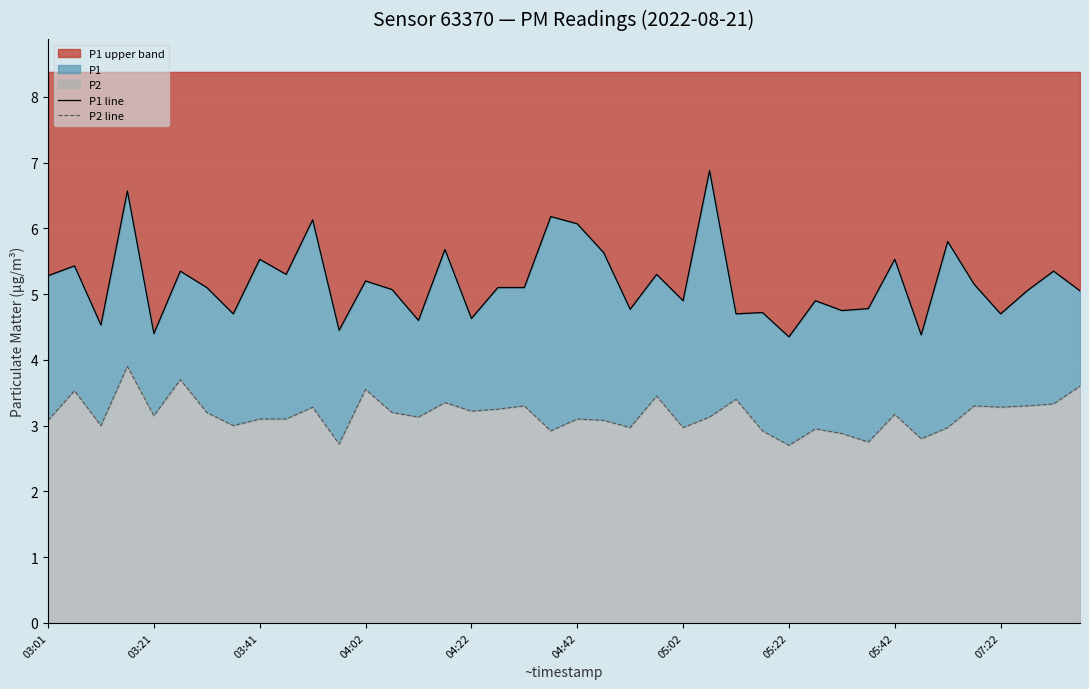

True or false: P2 line and P1 line intersect in this chart.

False